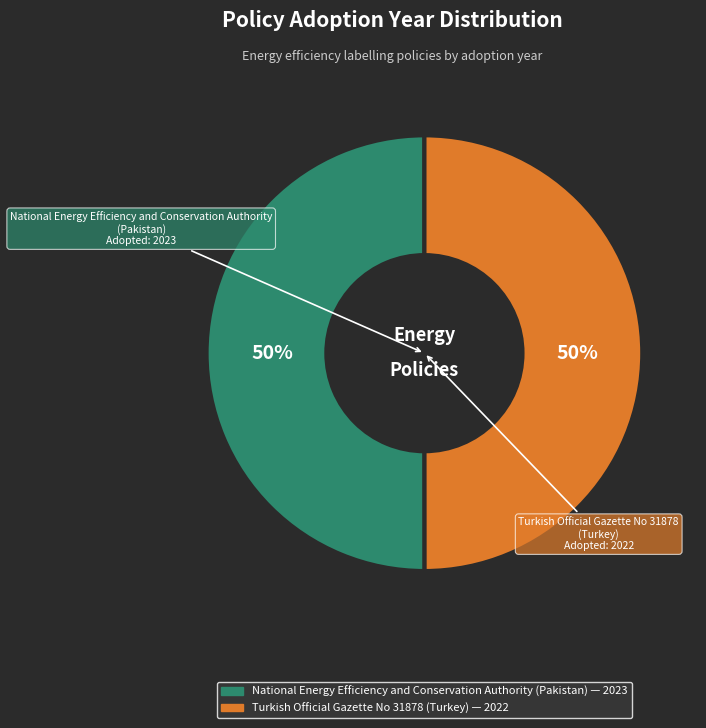

Approximately how many times larger is the value at National Energy Efficiency and Conservation Authority (Pakistan) compared to Turkish Official Gazette No 31878 (Turkey)?

1.0